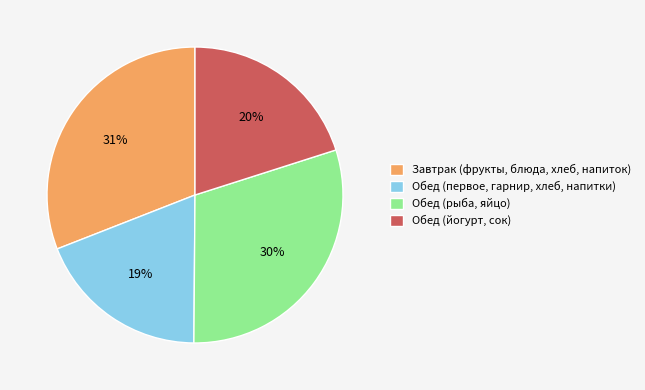

How many slices are in this pie chart?

4